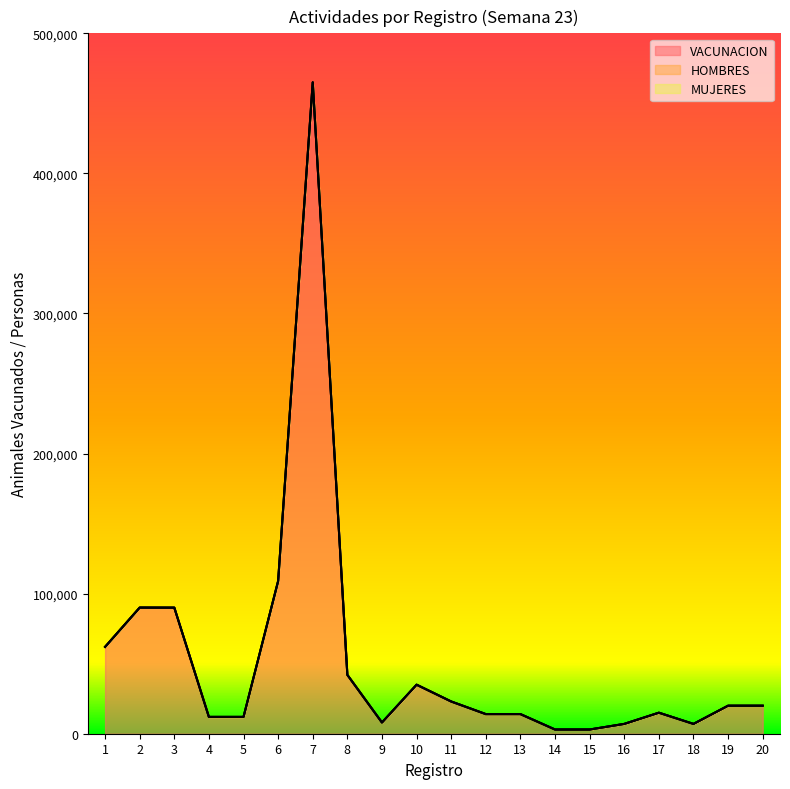

List the series in order of their peak value, highest first.

VACUNACION, HOMBRES, MUJERES